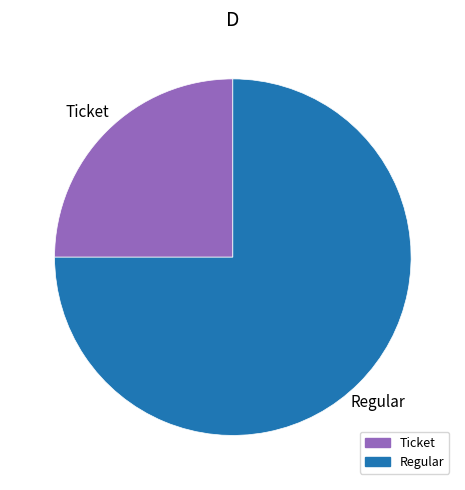

True or false: Ticket accounts for 34% of the total.

False